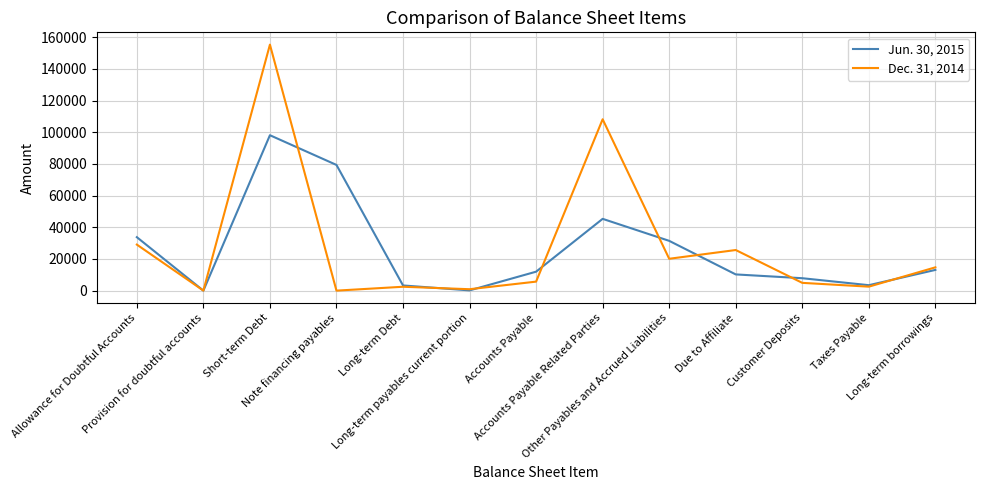

In Dec. 31, 2014, how many points are lower than both neighbors (excluding endpoints)?

5